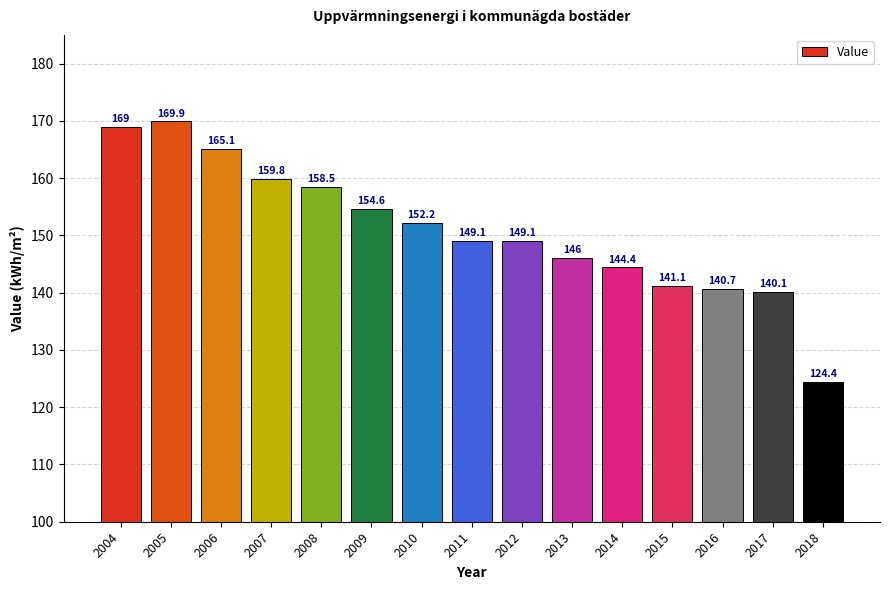

What is the change in value from 2006 to 2009?

-10.5